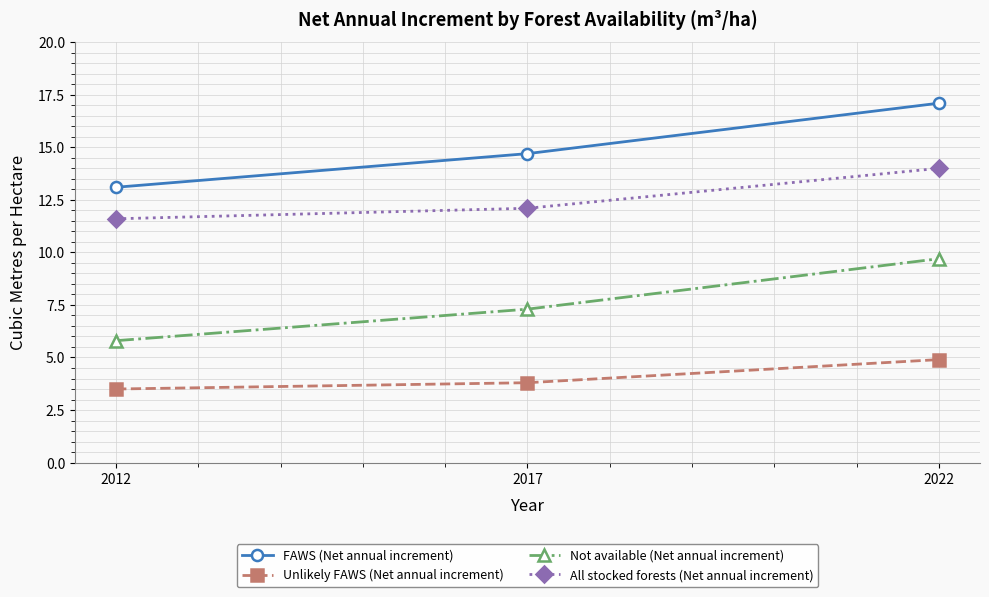

What is the value of the Not available (Net annual increment) point at the 2nd from the left?

7.3